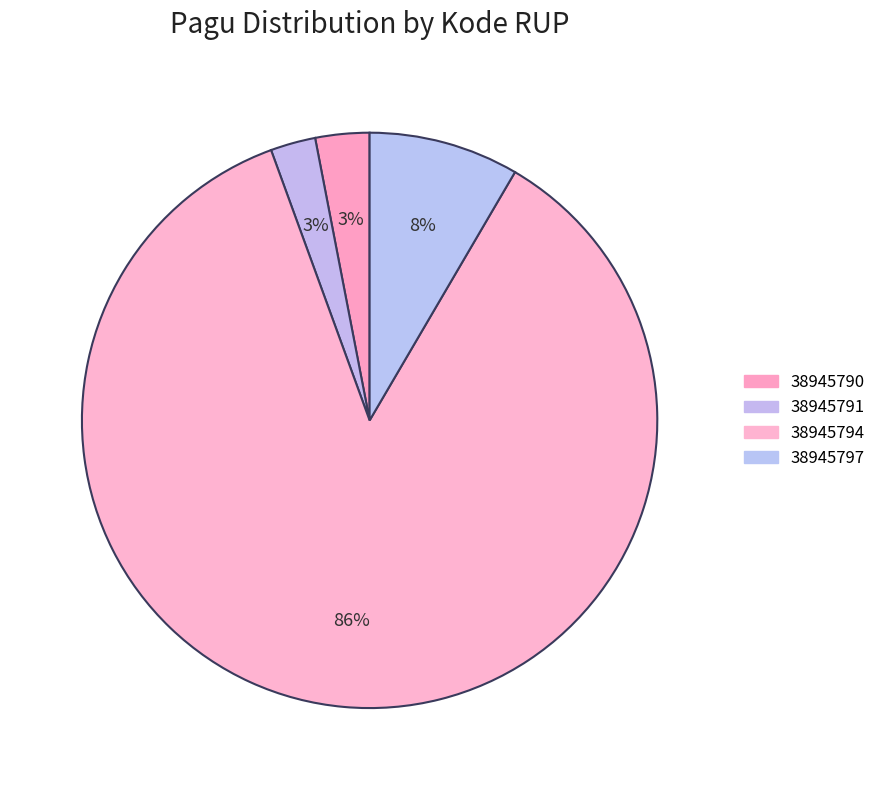

Is there a majority slice in this chart?

Yes